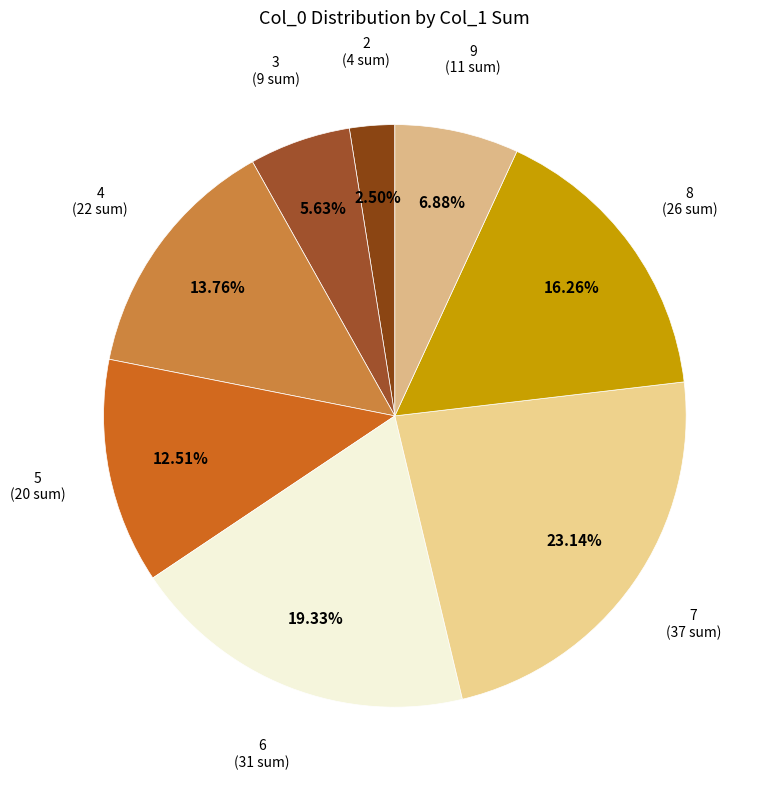

How many segments does this pie chart have?

8